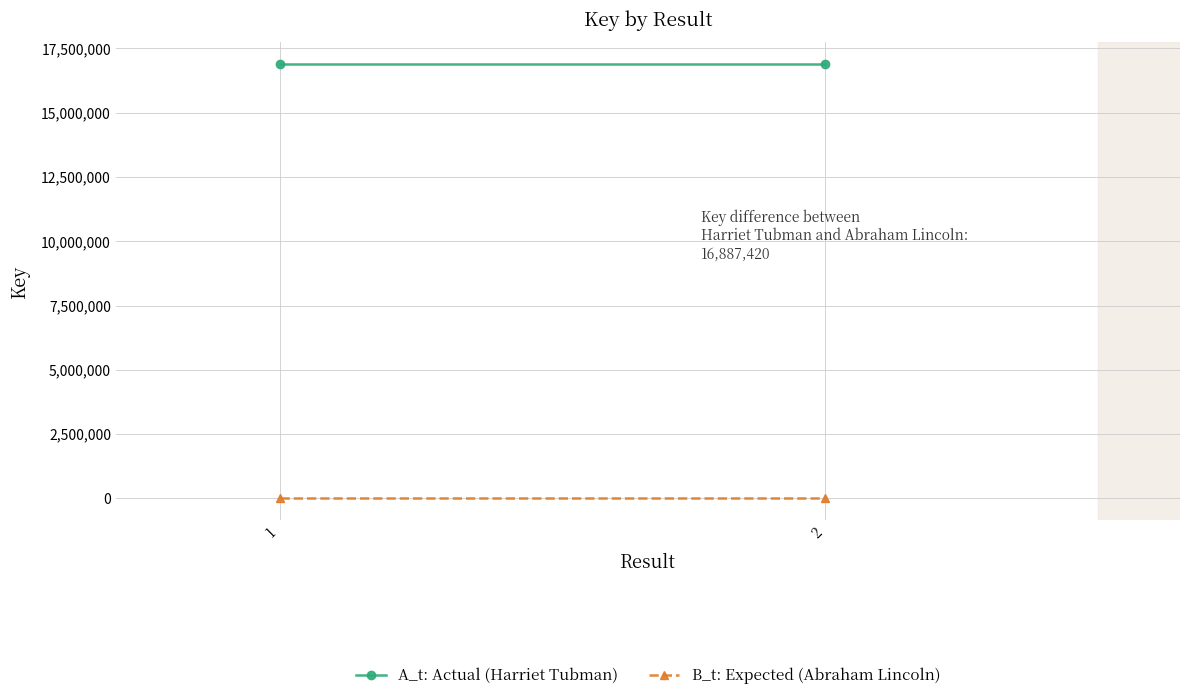

What are all the series names shown in the legend?

A_t: Actual (Harriet Tubman), B_t: Expected (Abraham Lincoln)